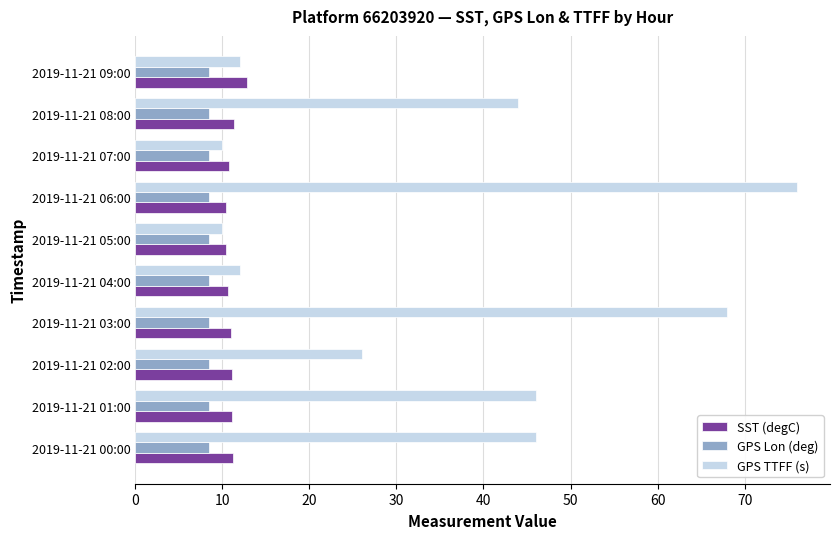

What is the minimum value for SST (degC)?

10.4